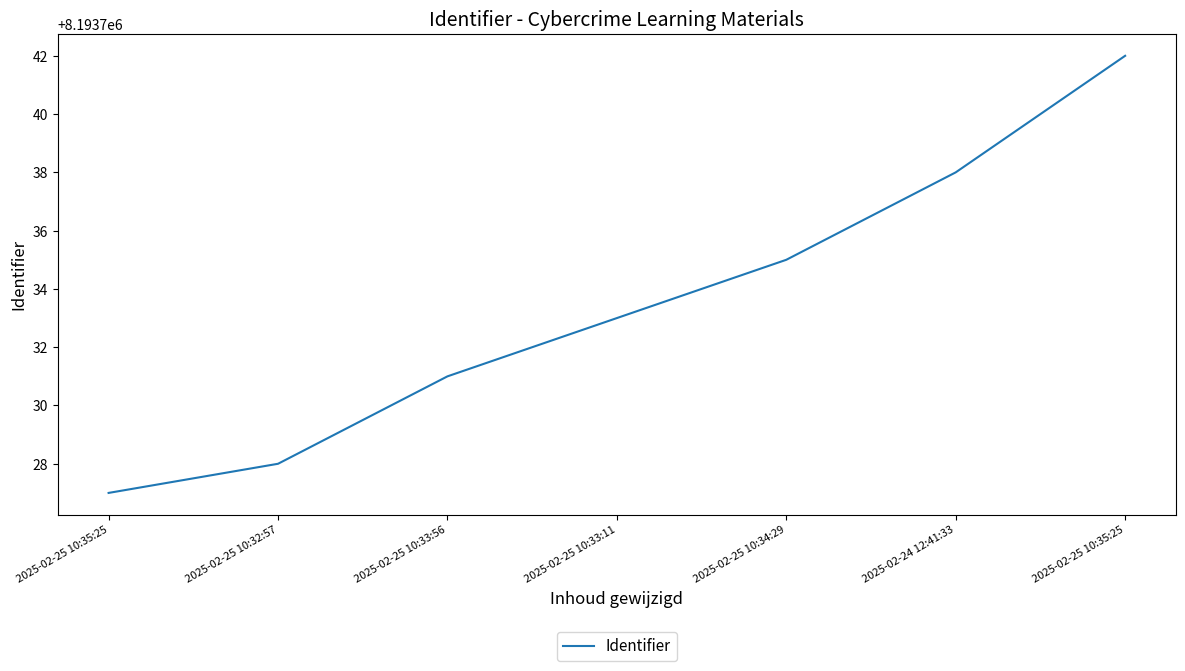

Reading right to left, what are all the values shown in this chart?

2025-02-25 10:35:25=8193742	2025-02-24 12:41:33=8193738	2025-02-25 10:34:29=8193735	2025-02-25 10:33:11=8193733	2025-02-25 10:33:56=8193731	2025-02-25 10:32:57=8193728	2025-02-25 10:35:25=8193727